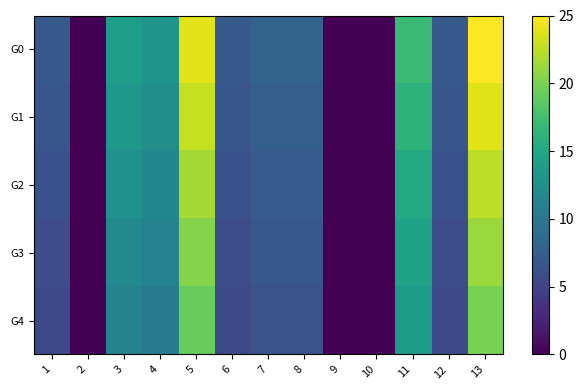

Which series has the largest range (max minus min)?

G0